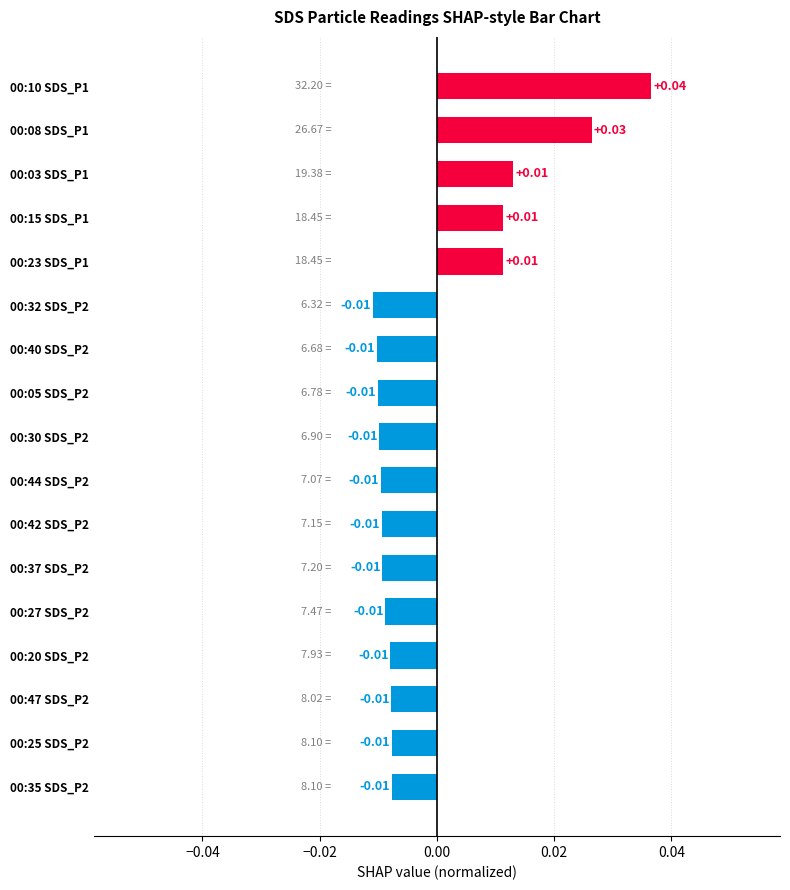

Which has a higher value, 00:05 SDS_P2 or 00:15 SDS_P1?

00:15 SDS_P1